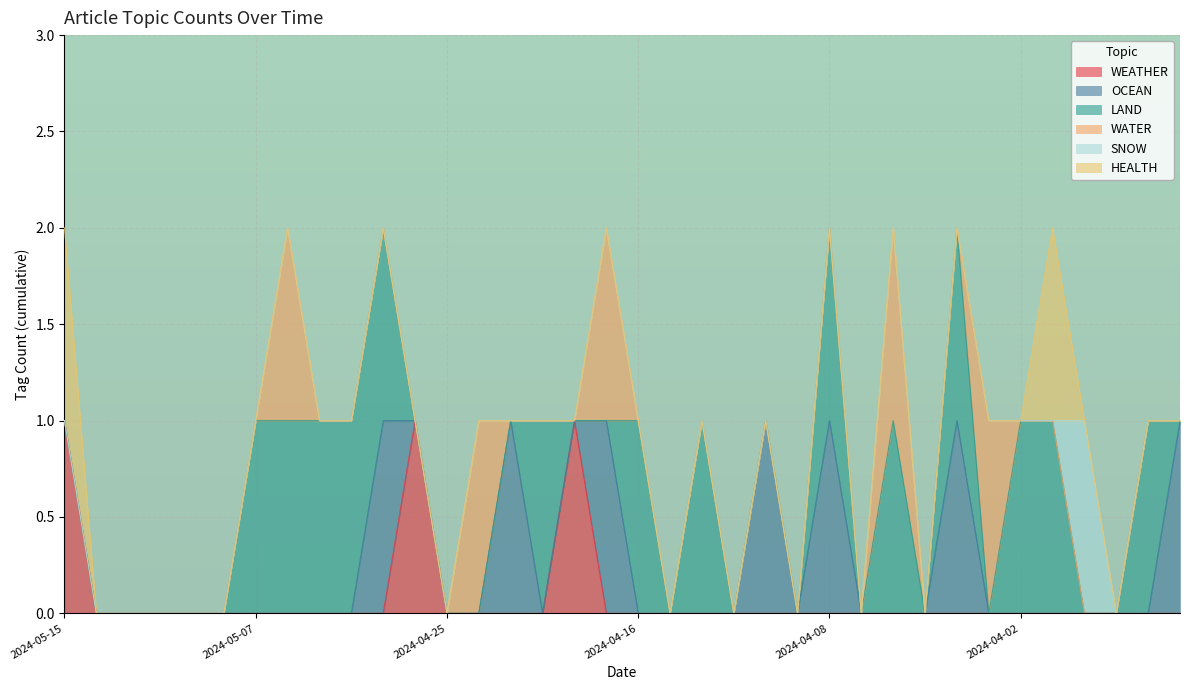

How many series are shown in this chart?

6